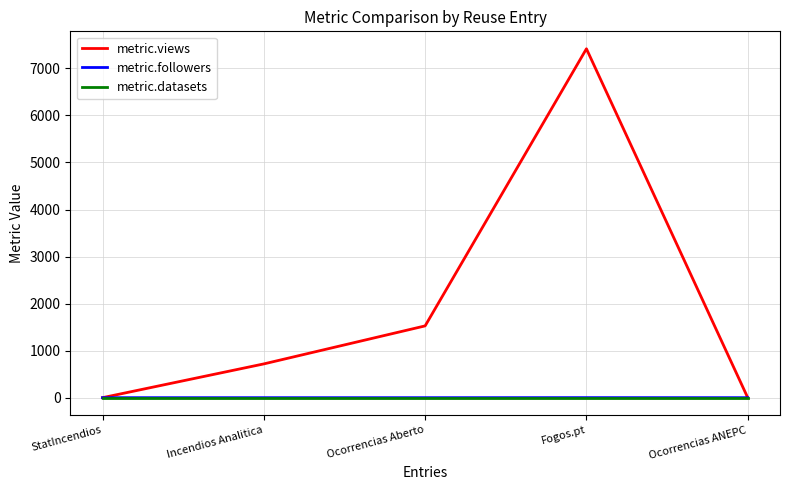

The metric.datasets series shows 1 at Ocorrencias ANEPC. True or false?

True